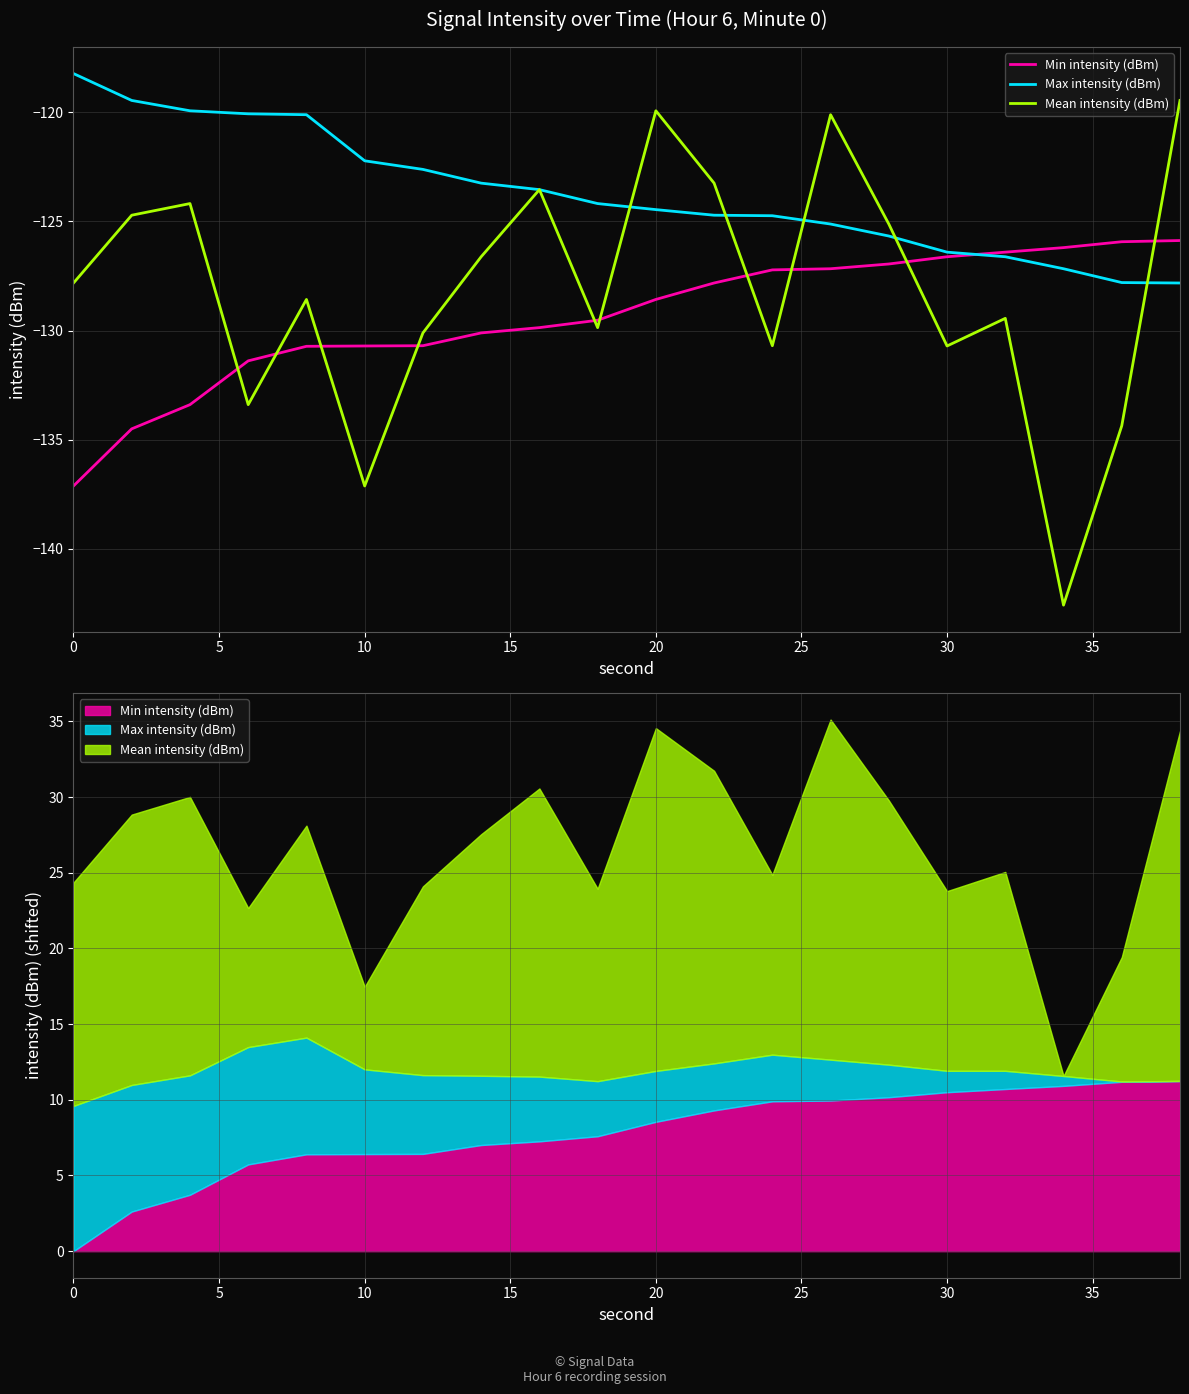

What is the difference between the second highest and second lowest values in the Min intensity (dBm) series?

8.6